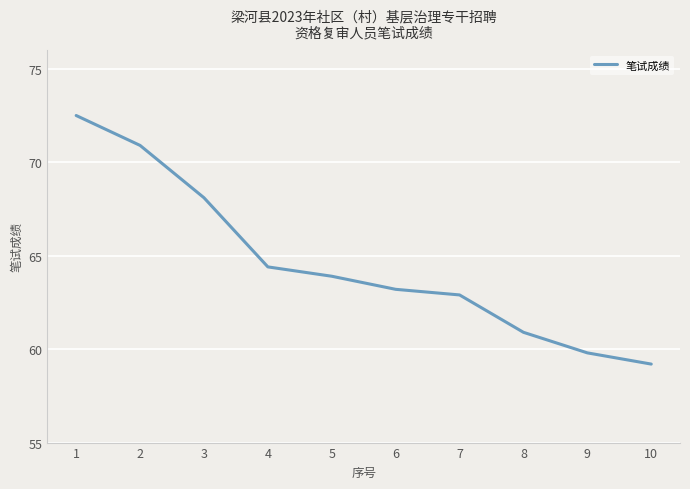

What is the change in value from 1 to 3?

-4.4